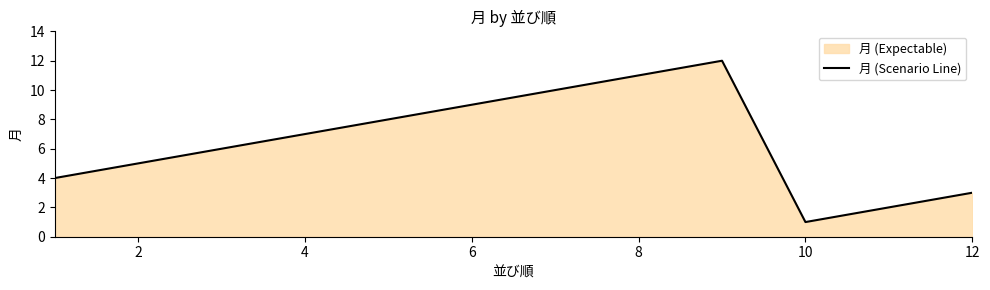

What is the ratio of the value at 12 to the value at 8?

0.3